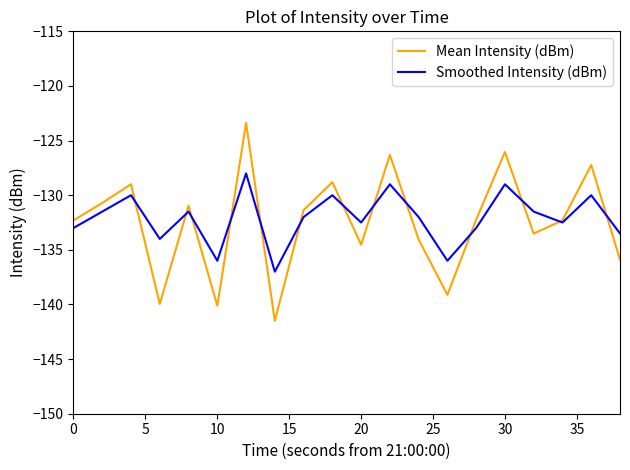

Rank the series by their average value, from highest to lowest.

Smoothed Intensity (dBm), Mean Intensity (dBm)